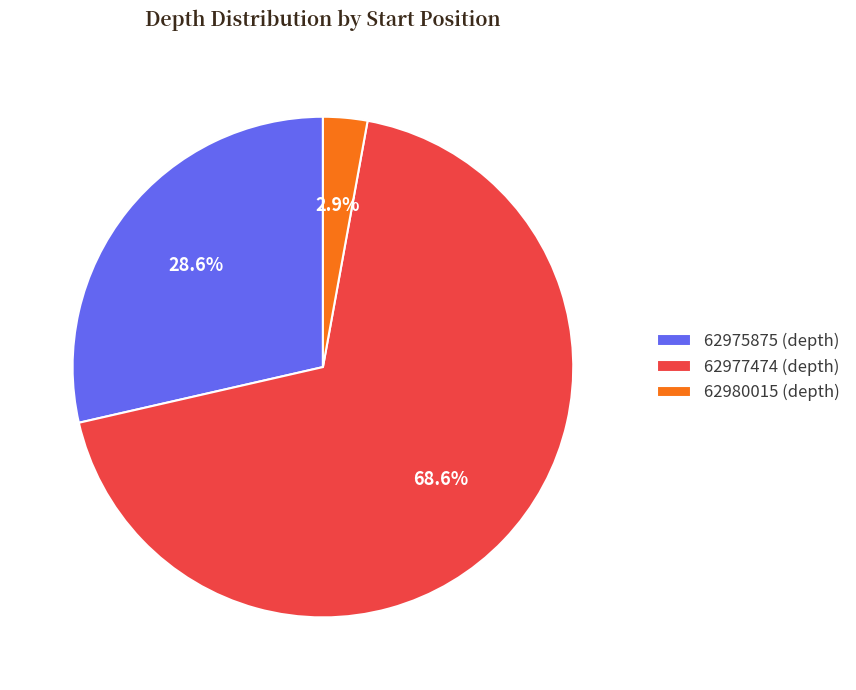

Which has a higher value, 62977474 (depth) or 62975875 (depth)?

62977474 (depth)